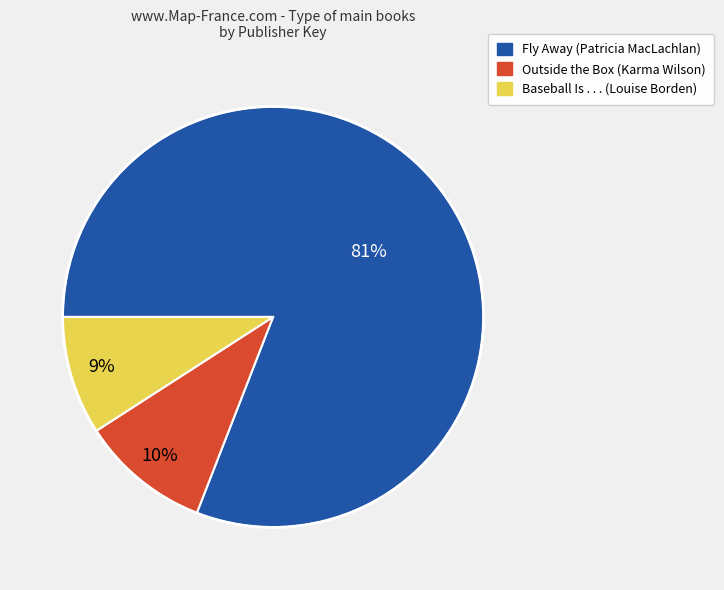

How many segments does this pie chart have?

3